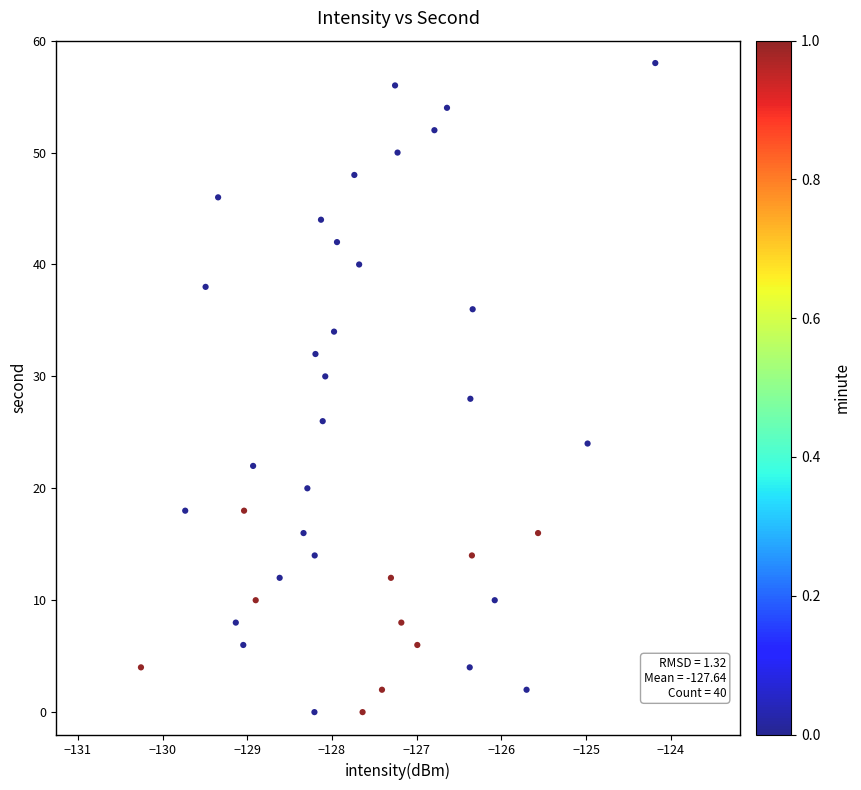

What is the range of Y values (max minus min)?

58